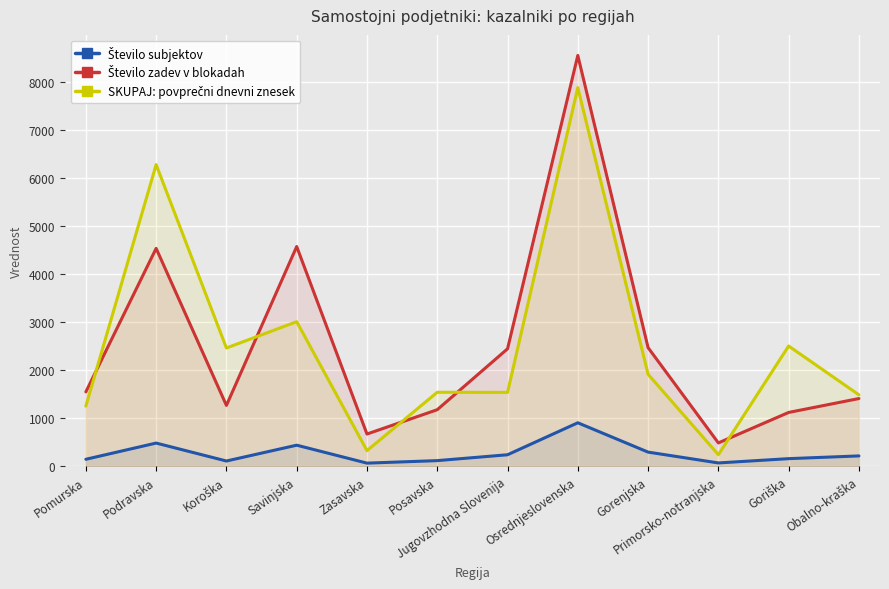

True or false: SKUPAJ: povprečni dnevni znesek has more than 1 interior local peaks.

True